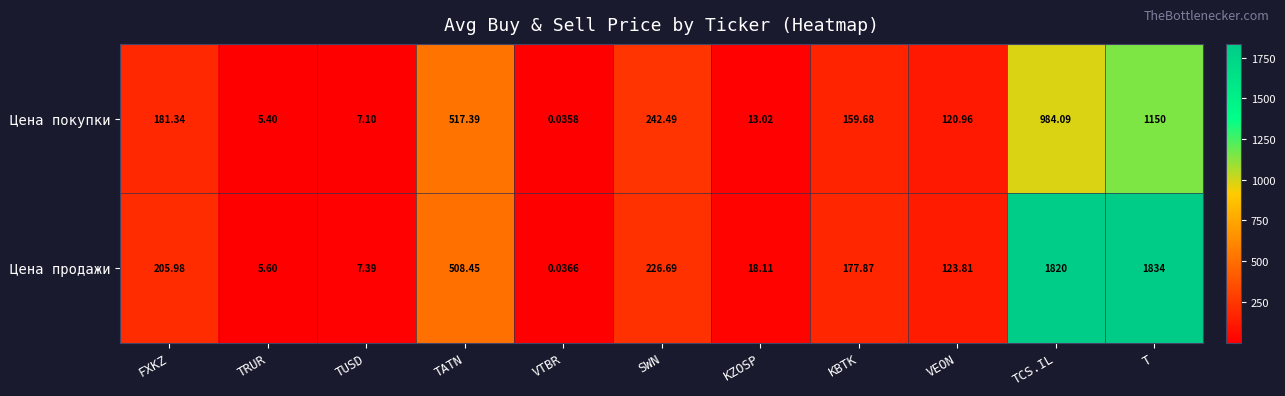

At which label is Цена продажи closest to 917?

TATN